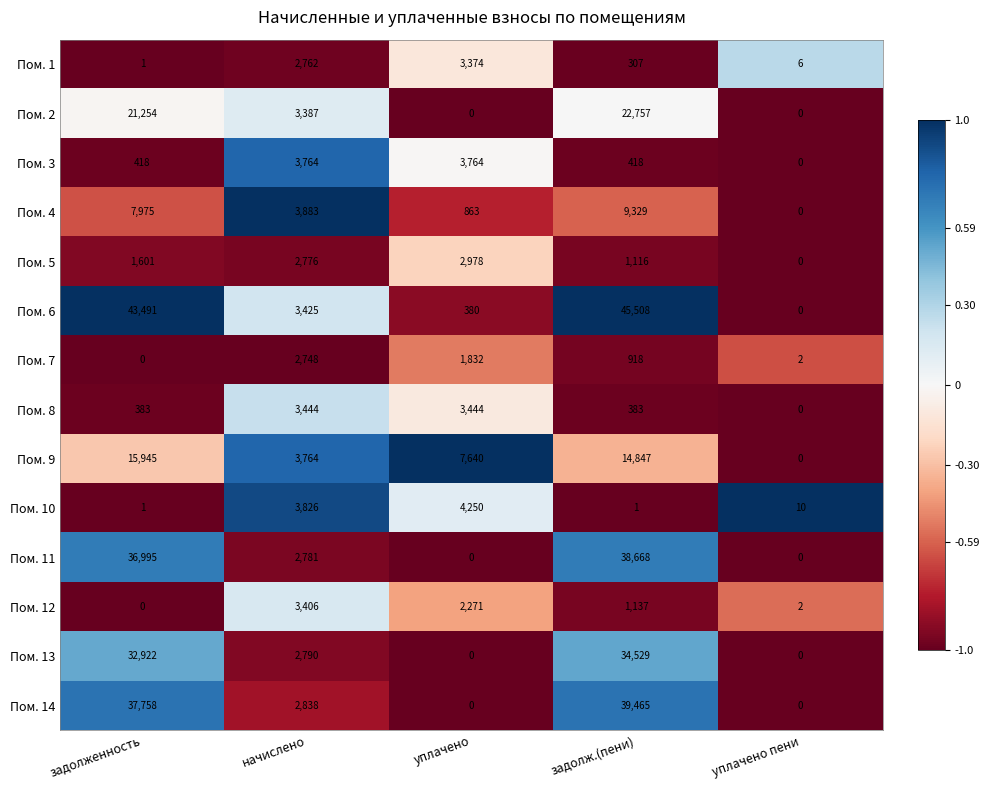

What is the difference between the maximum and second lowest values in the Пом. 1 series?

3368